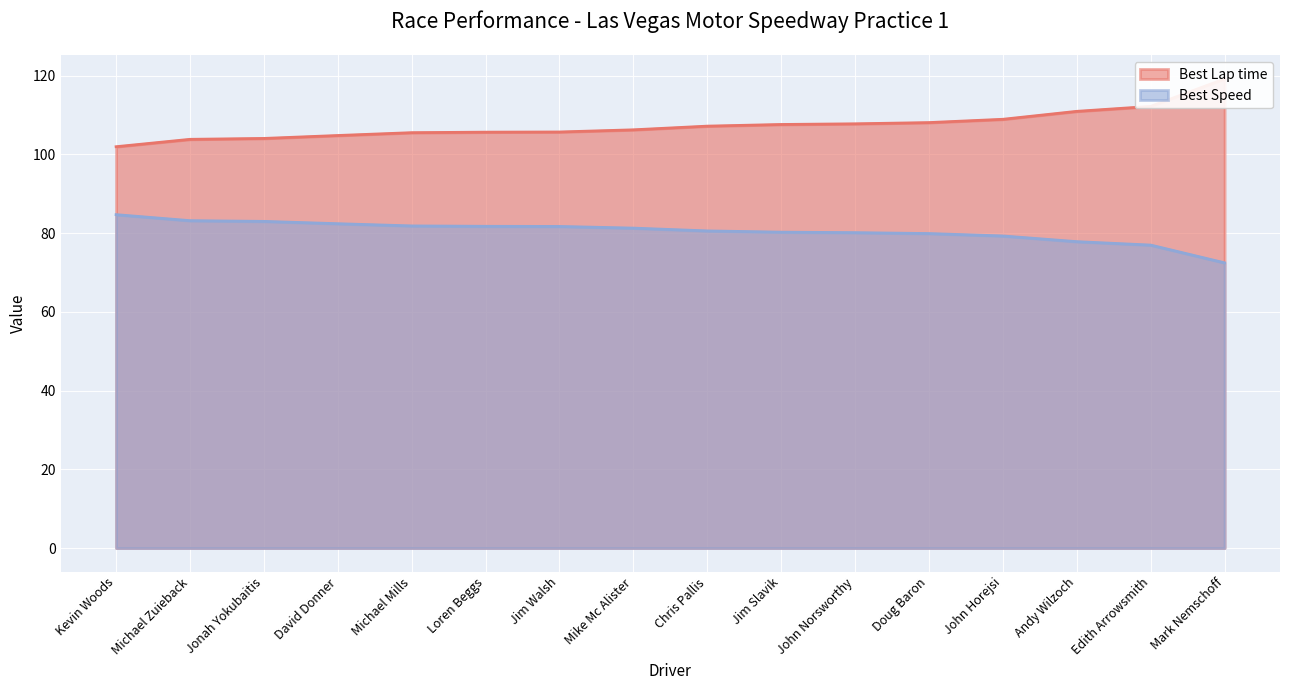

Which series has the widest spread of values?

Best Lap time